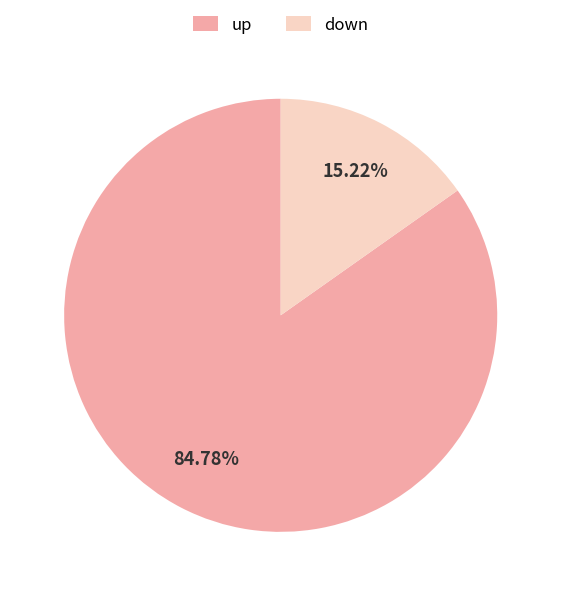

To the nearest percent, what percentage of the pie is up?

85%